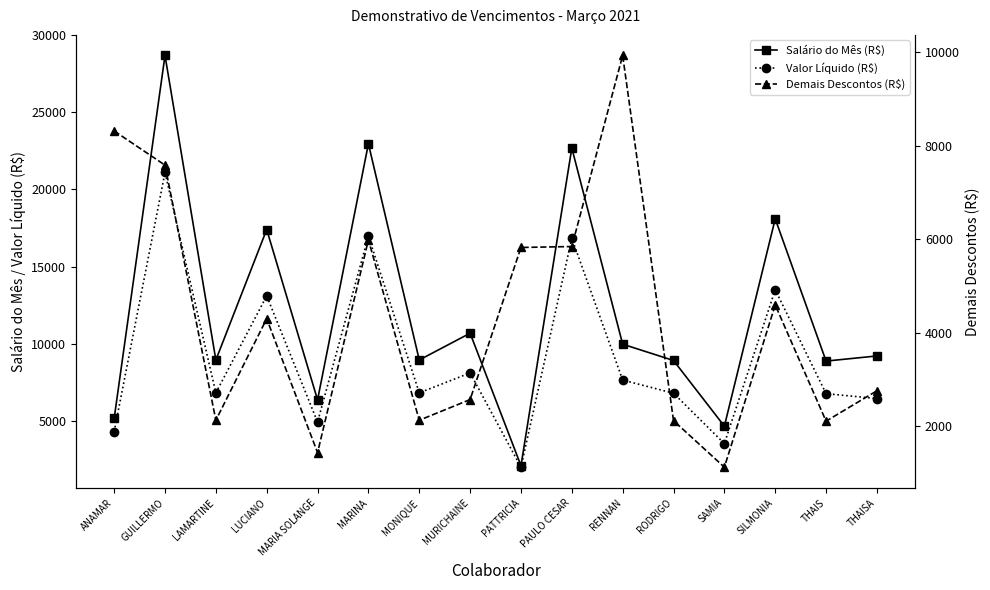

What is the difference between the maximum and second lowest values in the Valor Líquido (R$) series?

17594.8